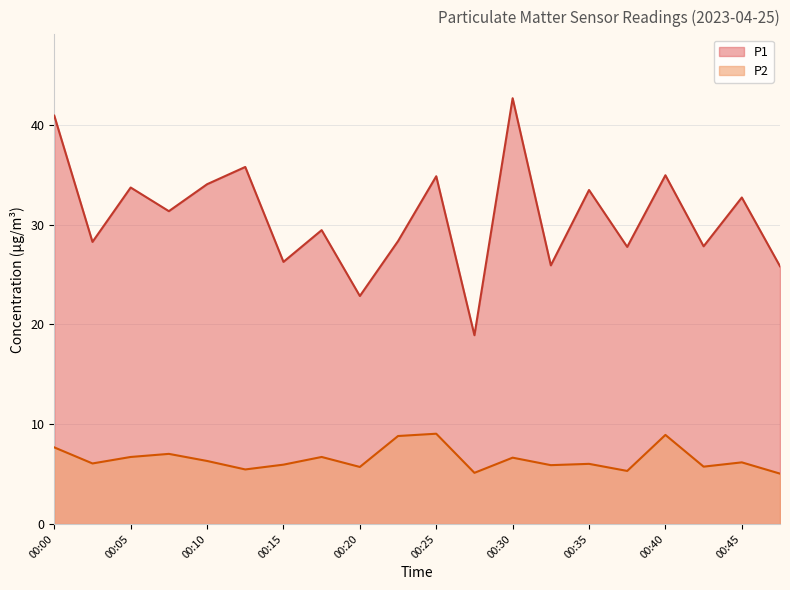

Where does the P1 series first go above 31?

00:00